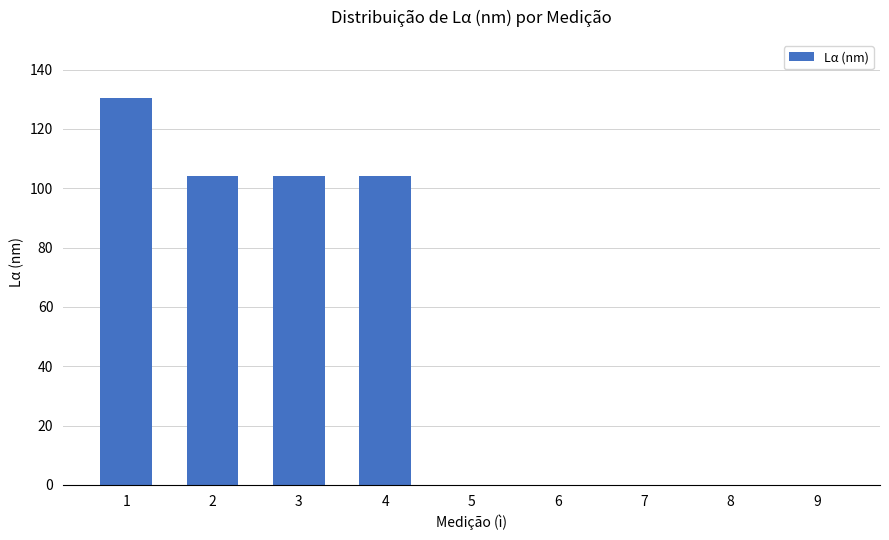

What is the average value?

49.2